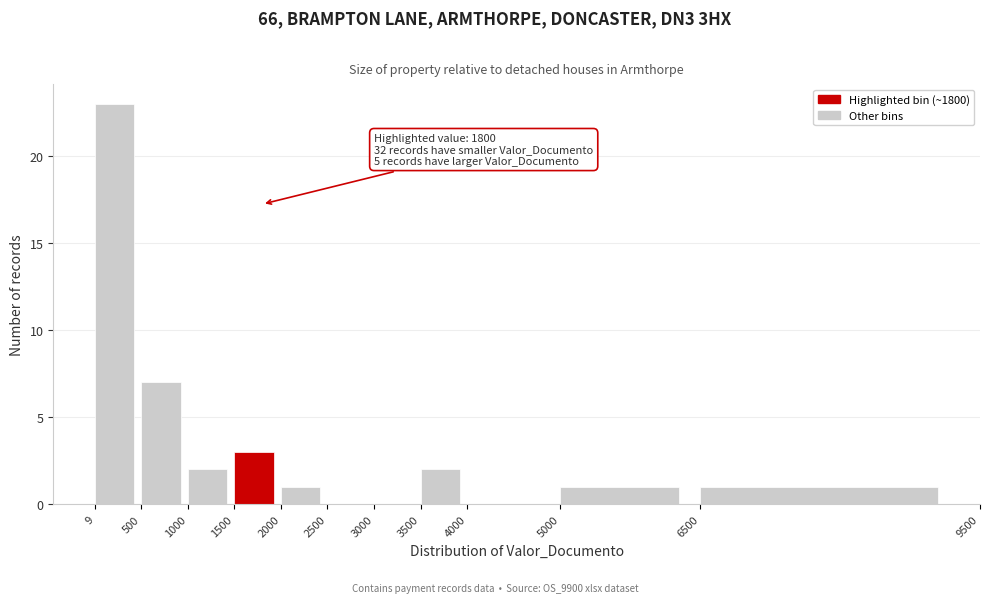

Which range on the x-axis has the tallest bar?

9 to 500